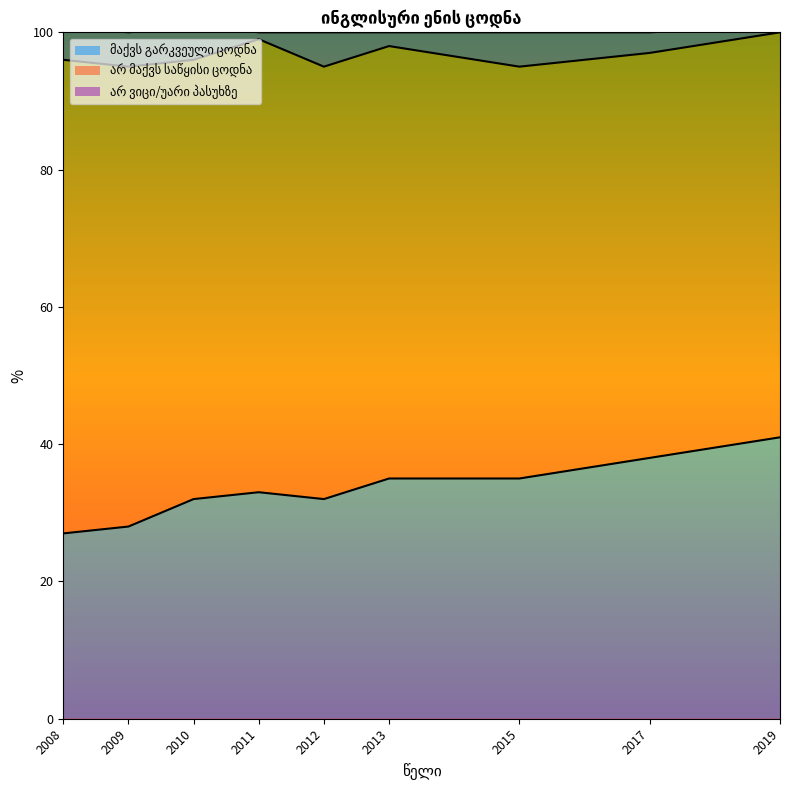

True or false: არ ვიცი/უარი პასუხზე has a value of 5 at 2015.

True